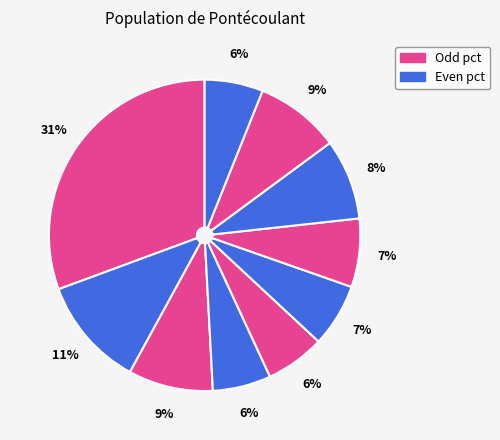

How many segments does this pie chart have?

10